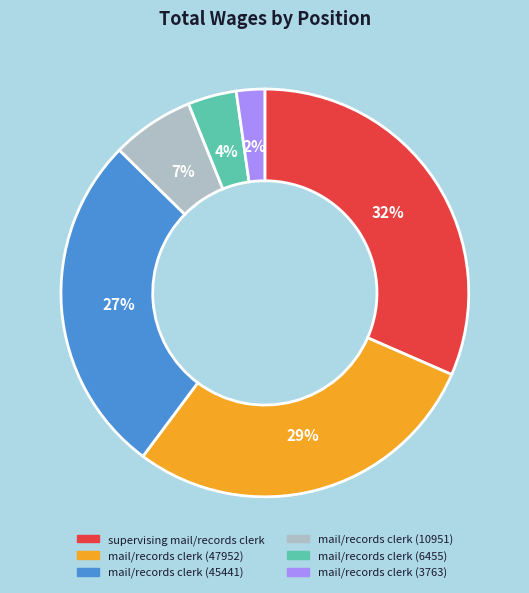

What is the smallest slice in the pie chart?

mail/records clerk (3763)